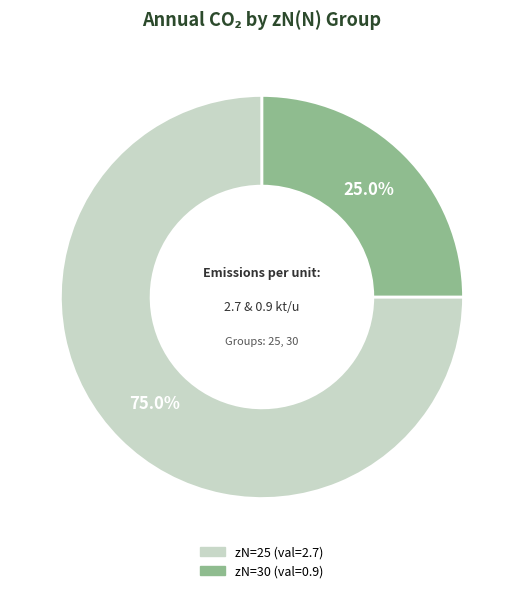

To the nearest percent, what is the average slice percentage?

50%